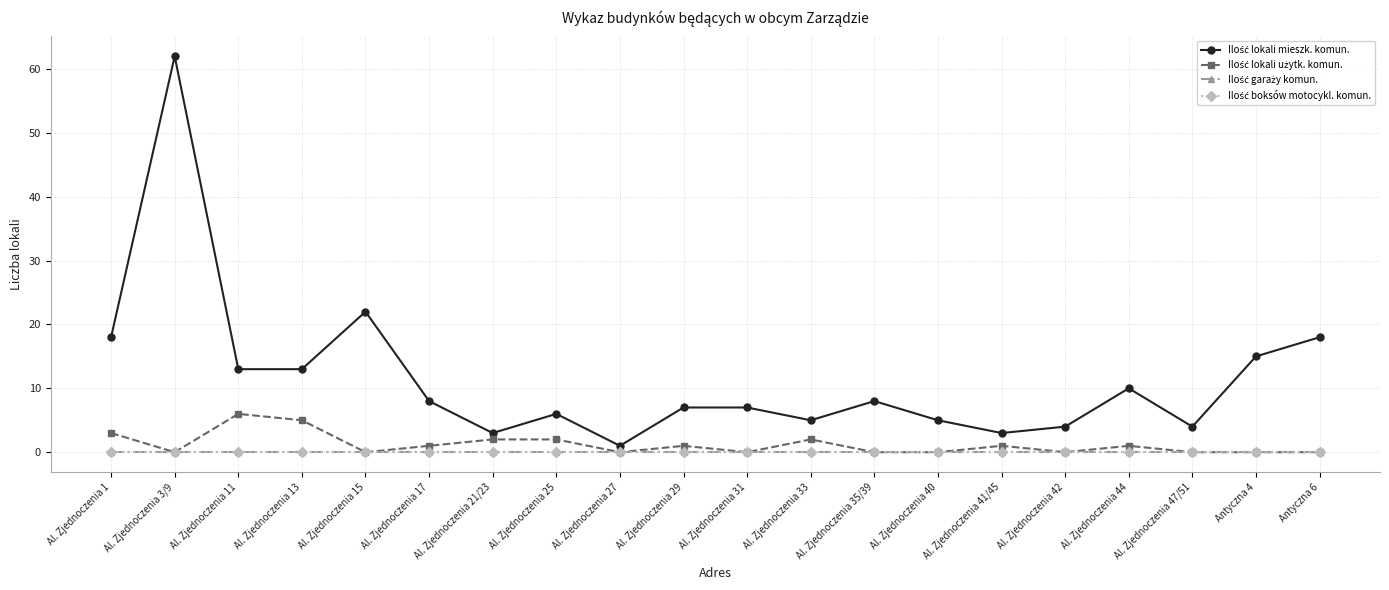

The Ilość garaży komun. series shows 0 at Al. Zjednoczenia 17. True or false?

True